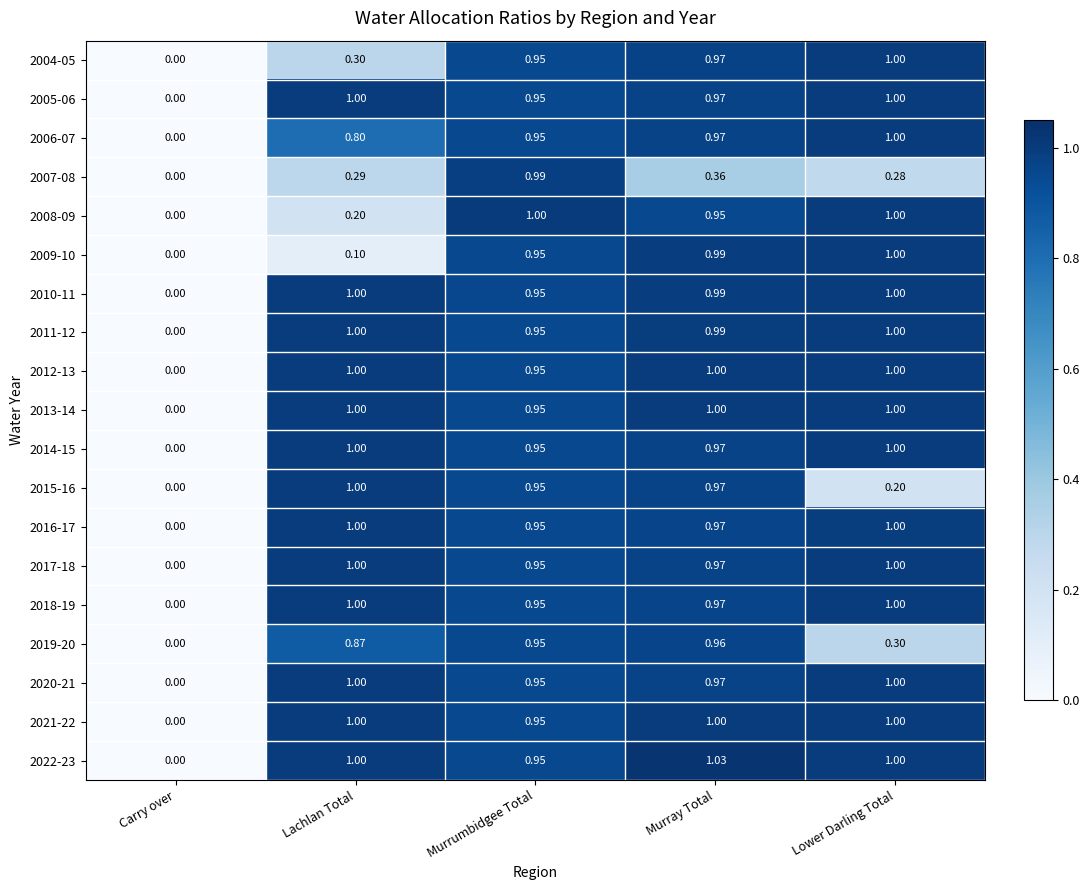

At which category is the sum across all series the highest?

Murrumbidgee Total